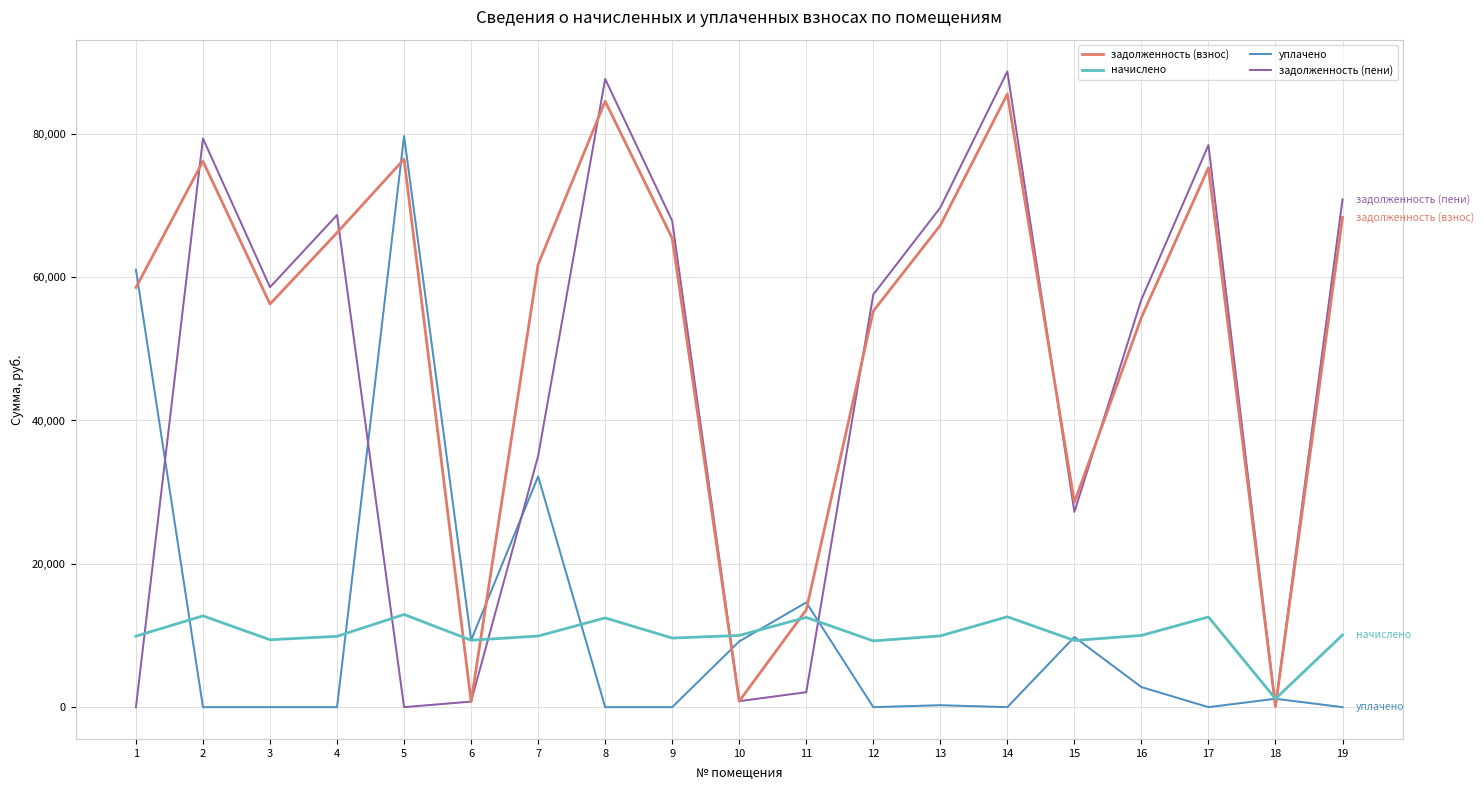

True or false: начислено and задолженность (пени) cross at least once.

True